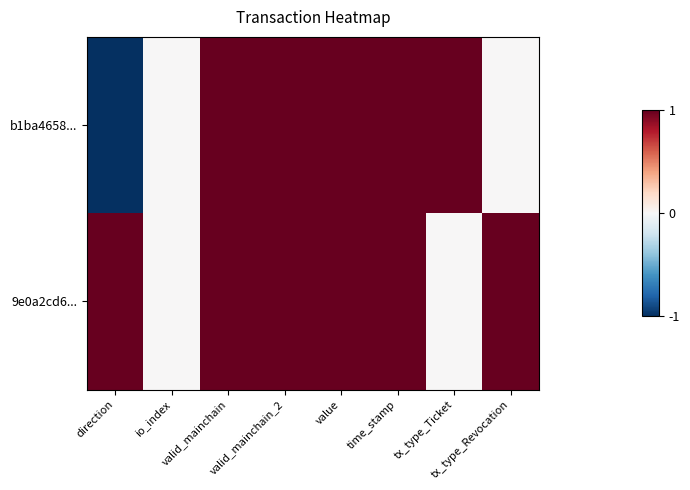

Rank the series by their average value, from lowest to highest.

b1ba4658..., 9e0a2cd6...